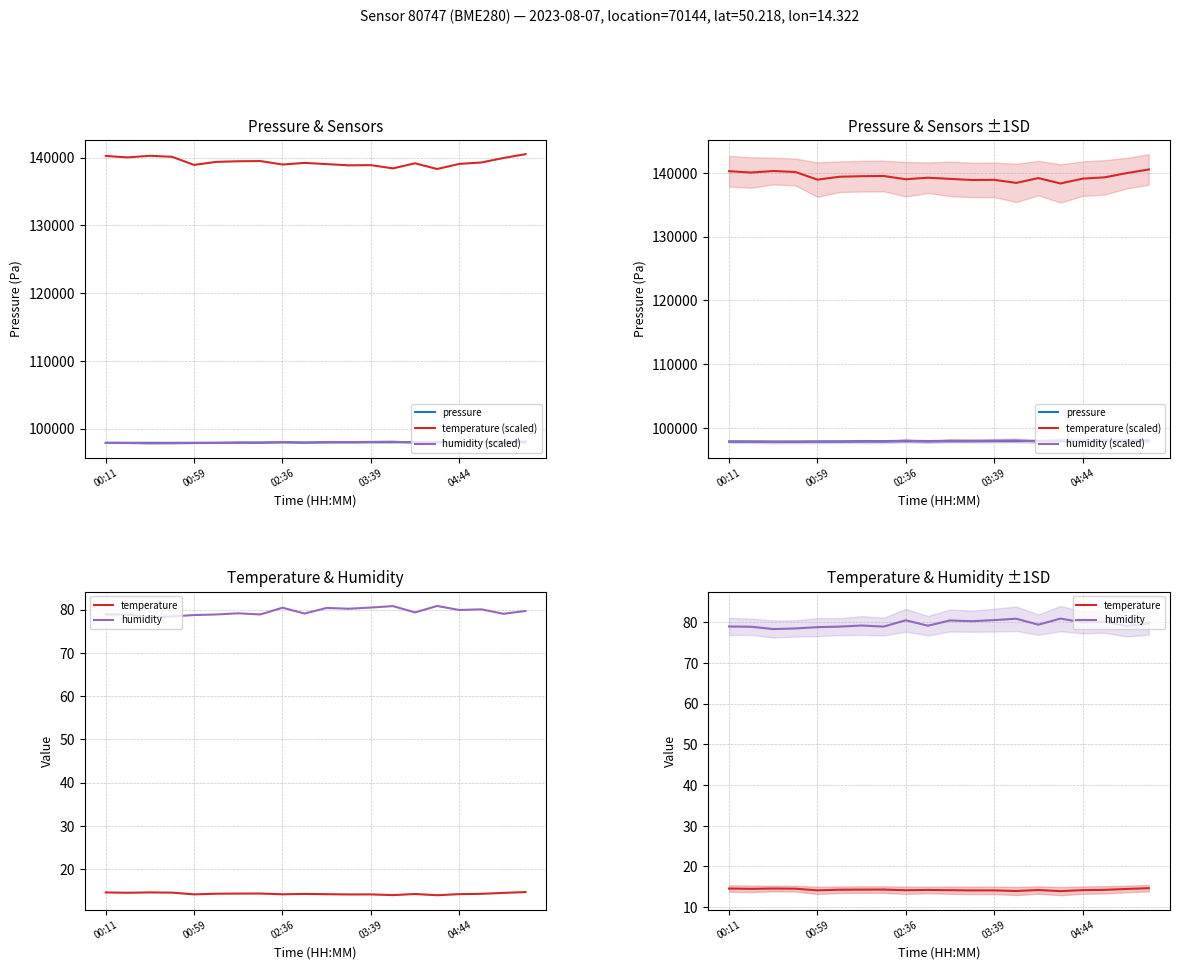

Between 6 and 9, which is larger?

9